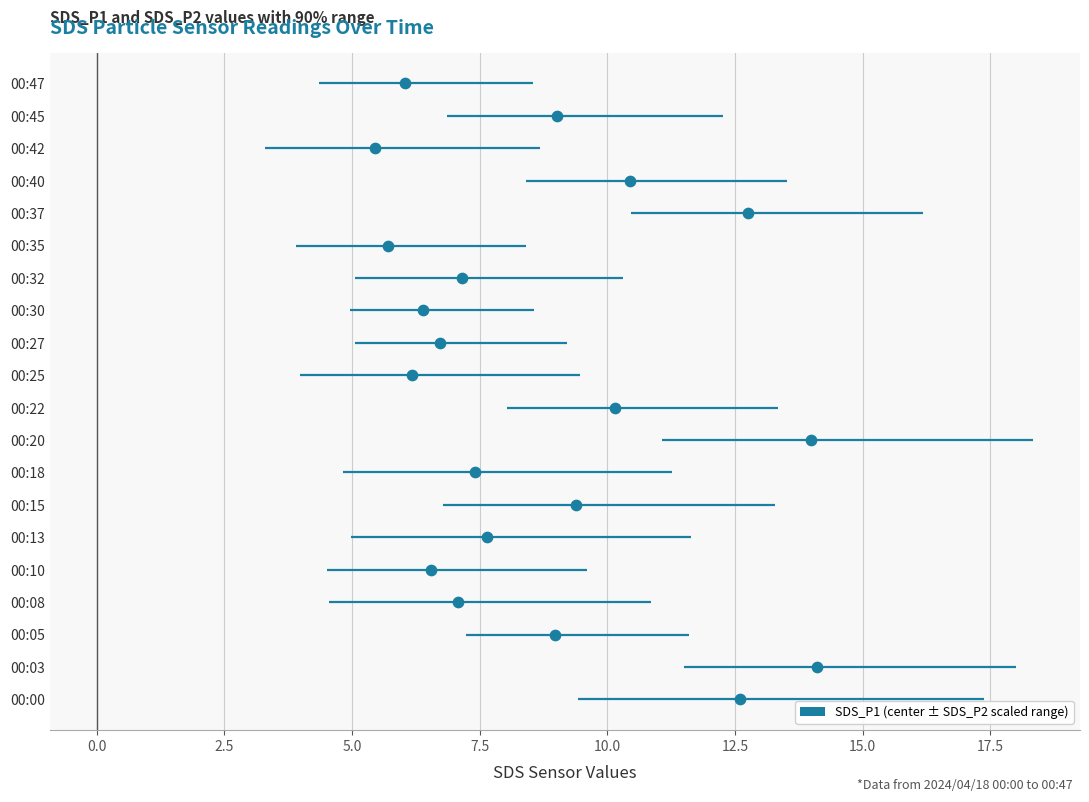

Which series contains the highest Y value?

SDS_P1